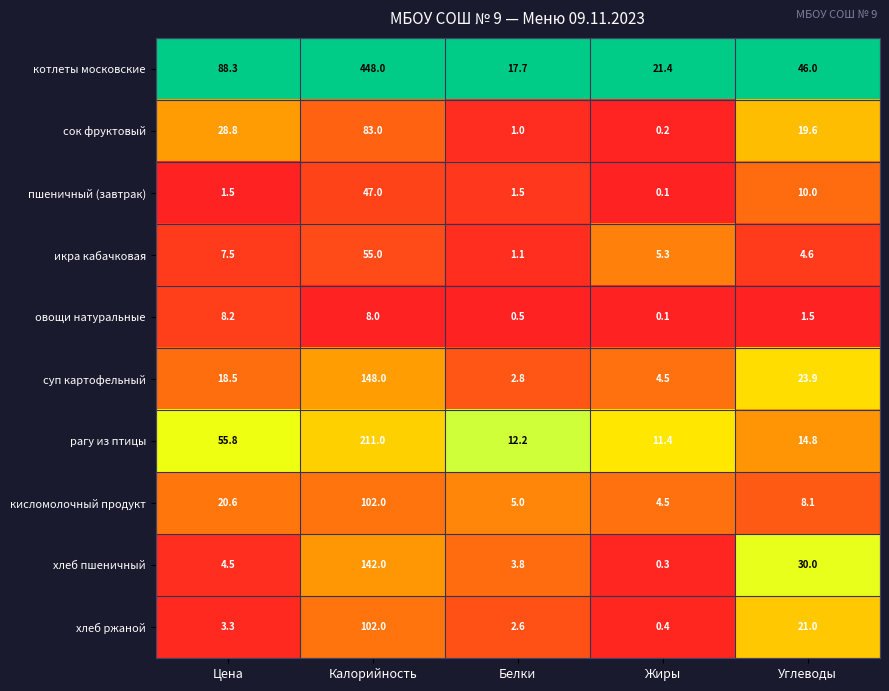

What is the difference between the maximum and minimum values in the кисломолочный продукт series?

97.5